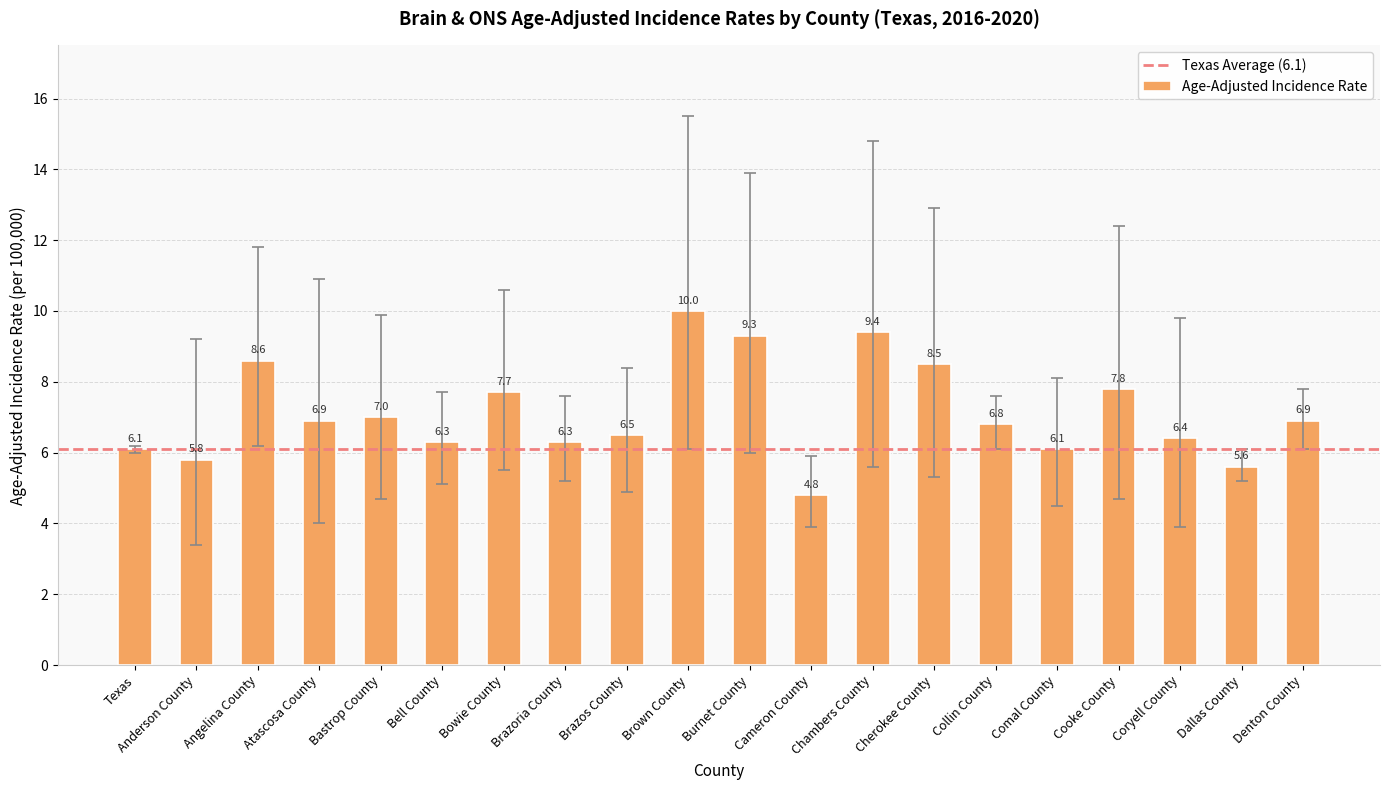

Is it true that the value at Anderson County is 1.5?

False